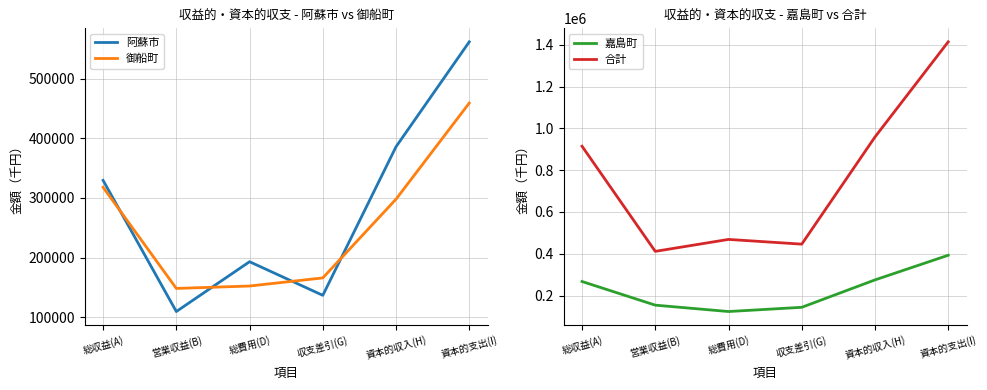

Which label corresponds to the largest value in the chart?

資本的支出(I)